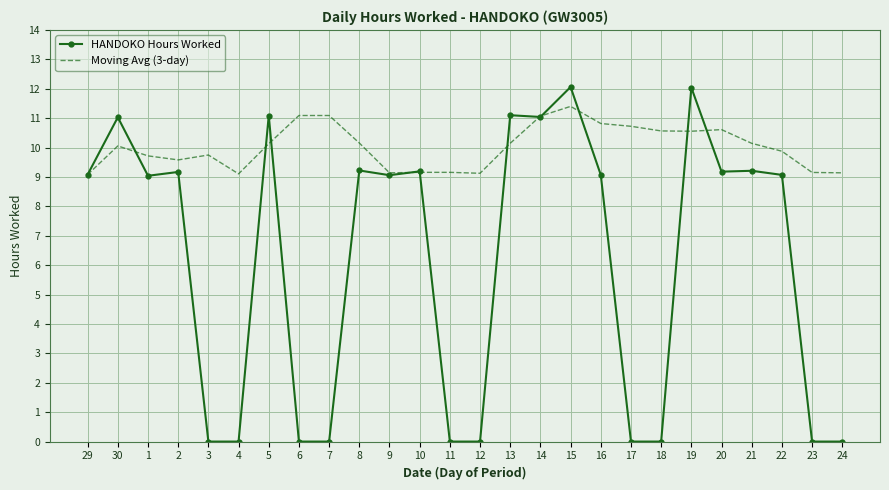

What position from the left is 22?

24